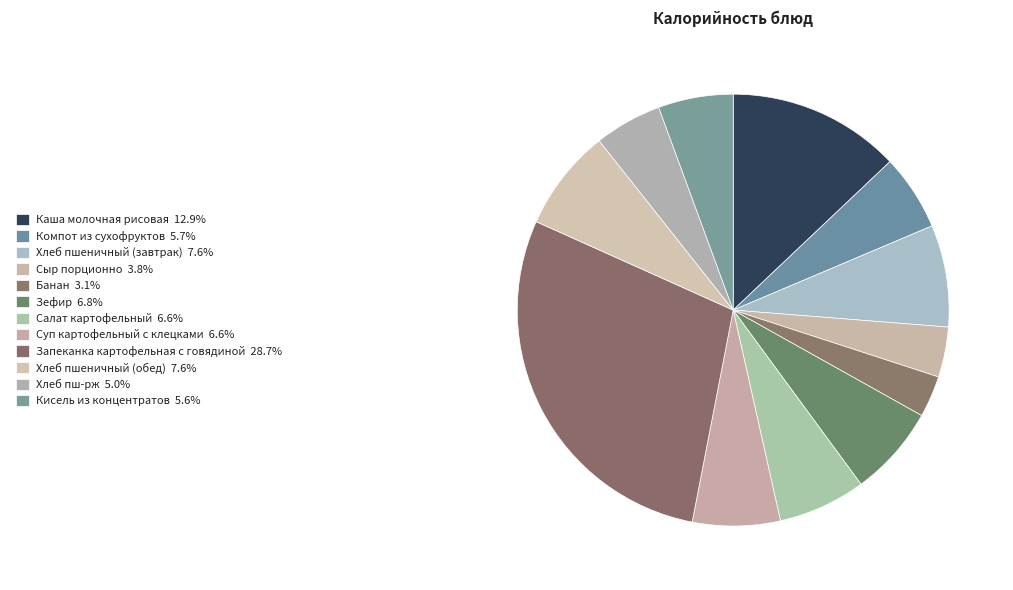

Is it true that Суп картофельный с клецками is 1% of the pie?

False